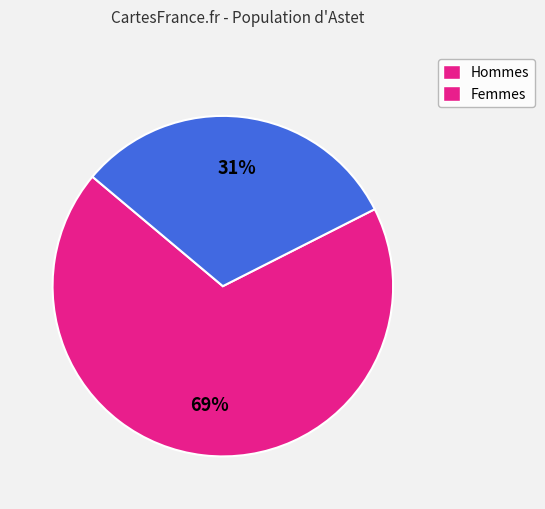

Does any single category account for the majority?

Yes